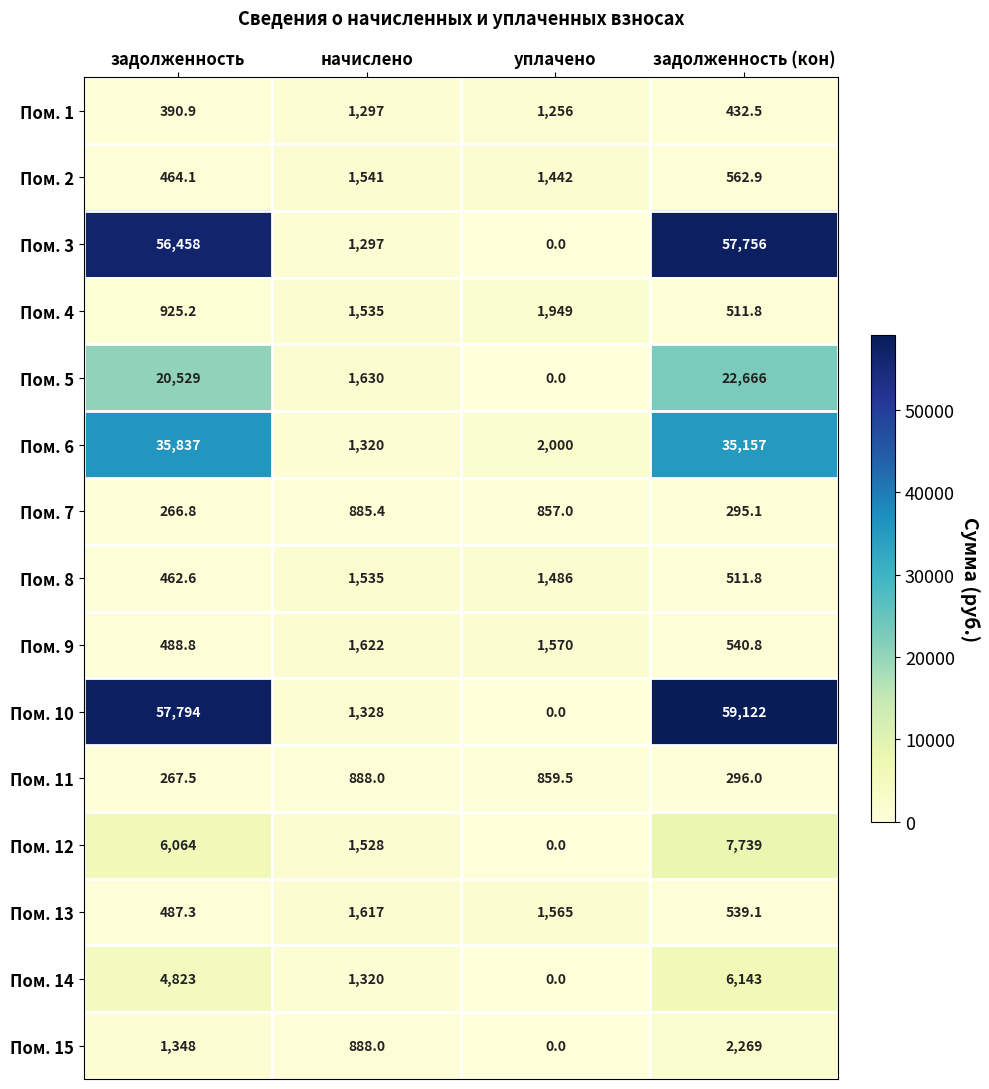

Which category has the lowest value across all series?

уплачено